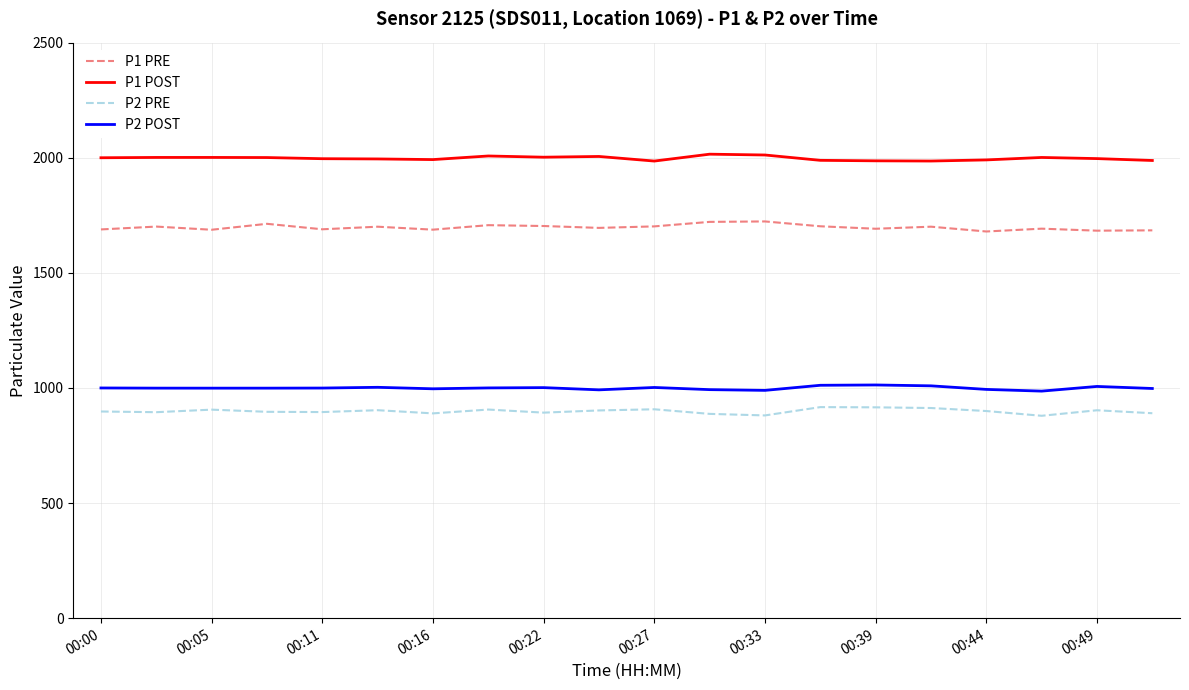

What is the greatest value displayed?

2015.4